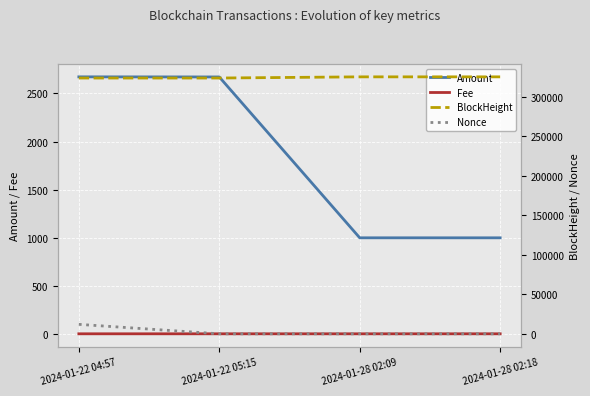

True or false: Amount and Nonce intersect in this chart.

True